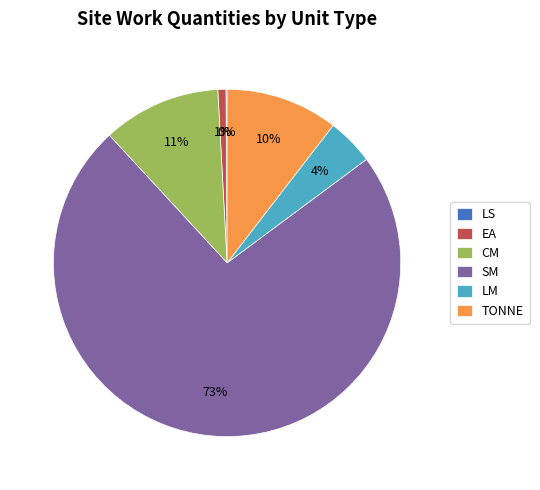

Is EA the majority of the pie?

No